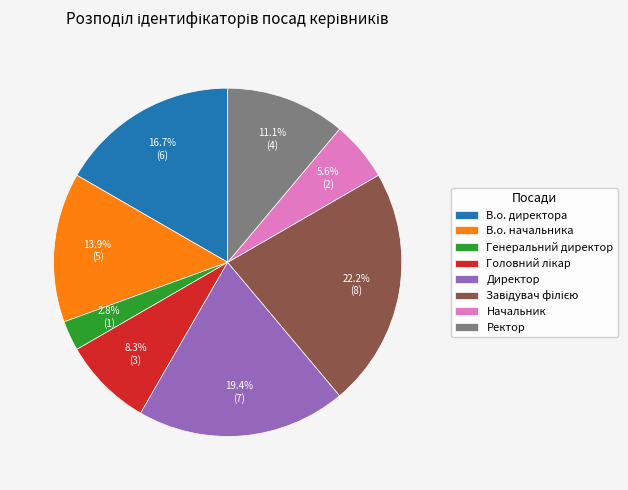

Which slice is the smallest?

Генеральний директор